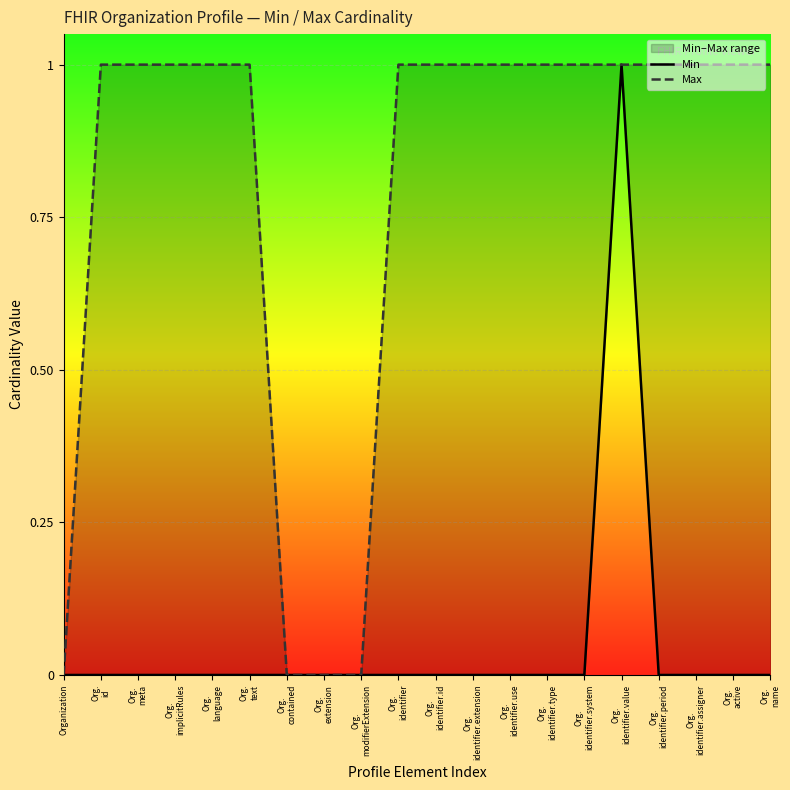

How many data points in Max are less than 1?

4